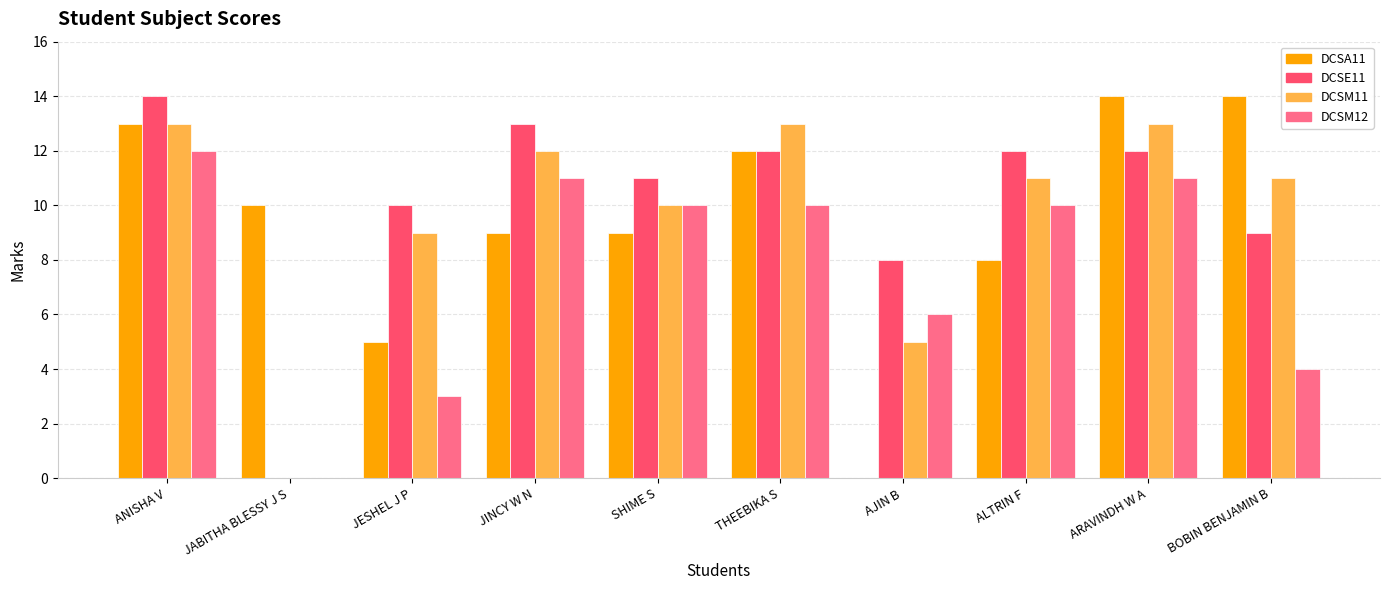

What is the difference between the DCSM12 values at ANISHA V and BOBIN BENJAMIN B?

8